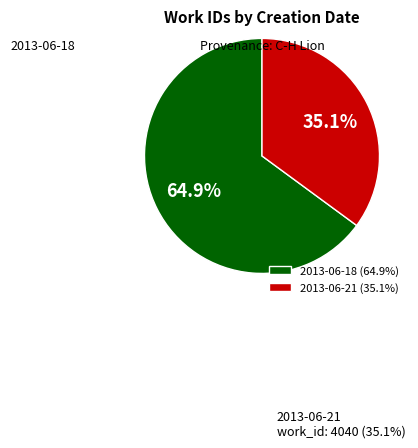

Between 2013-06-21 and 2013-06-18, which is larger?

2013-06-18